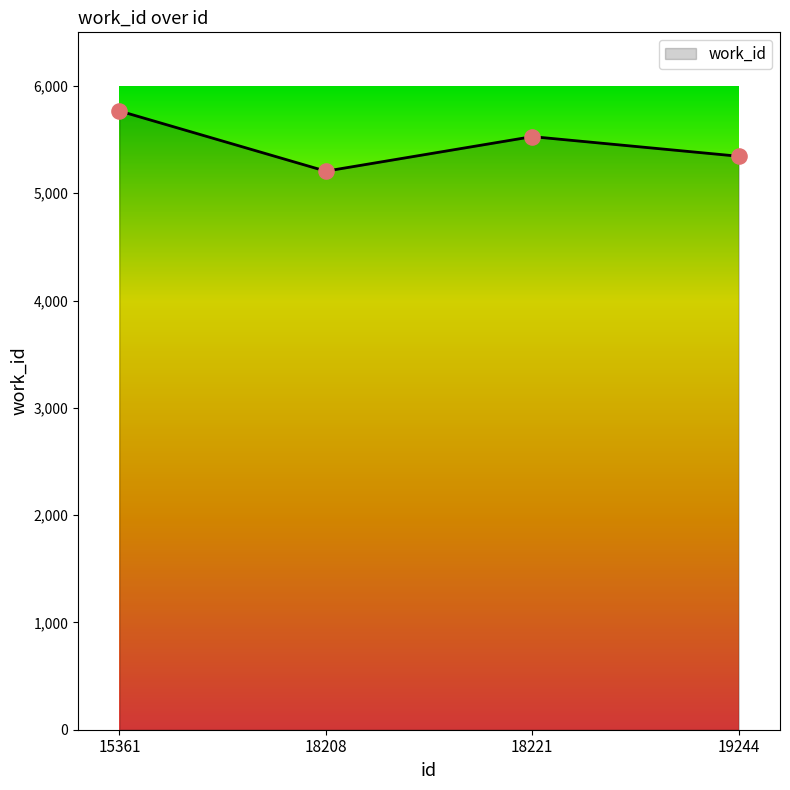

Between 18208 and 19244, which is larger?

19244